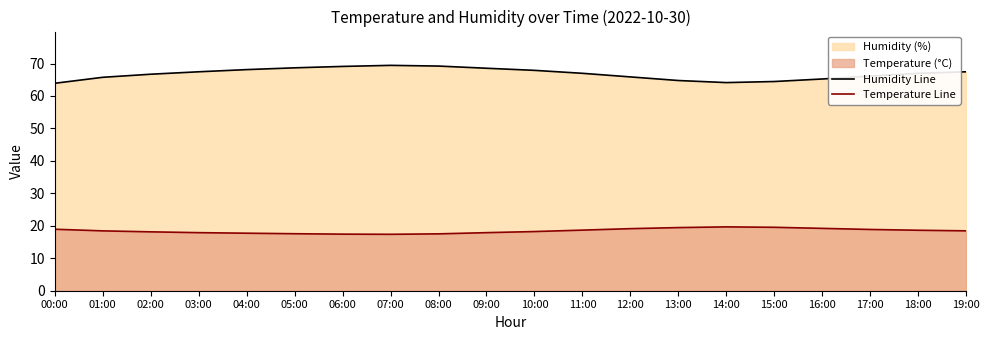

True or false: Humidity Line has a value of 68.7 at 05:00.

True